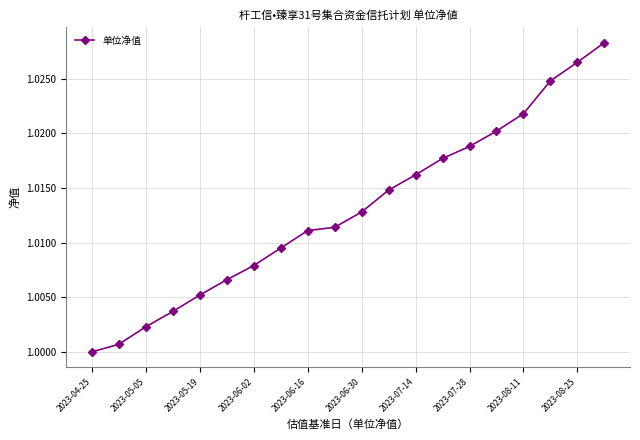

True or false: the data has more than 1 interior local peaks.

False